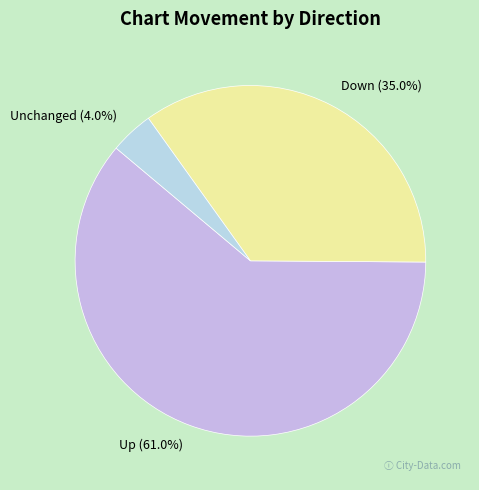

Between Unchanged and Up, which is larger?

Up